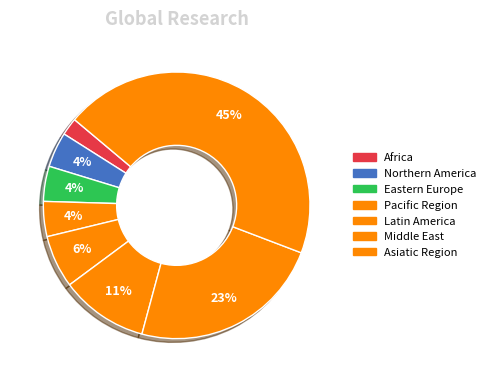

How many segments does this pie chart have?

8